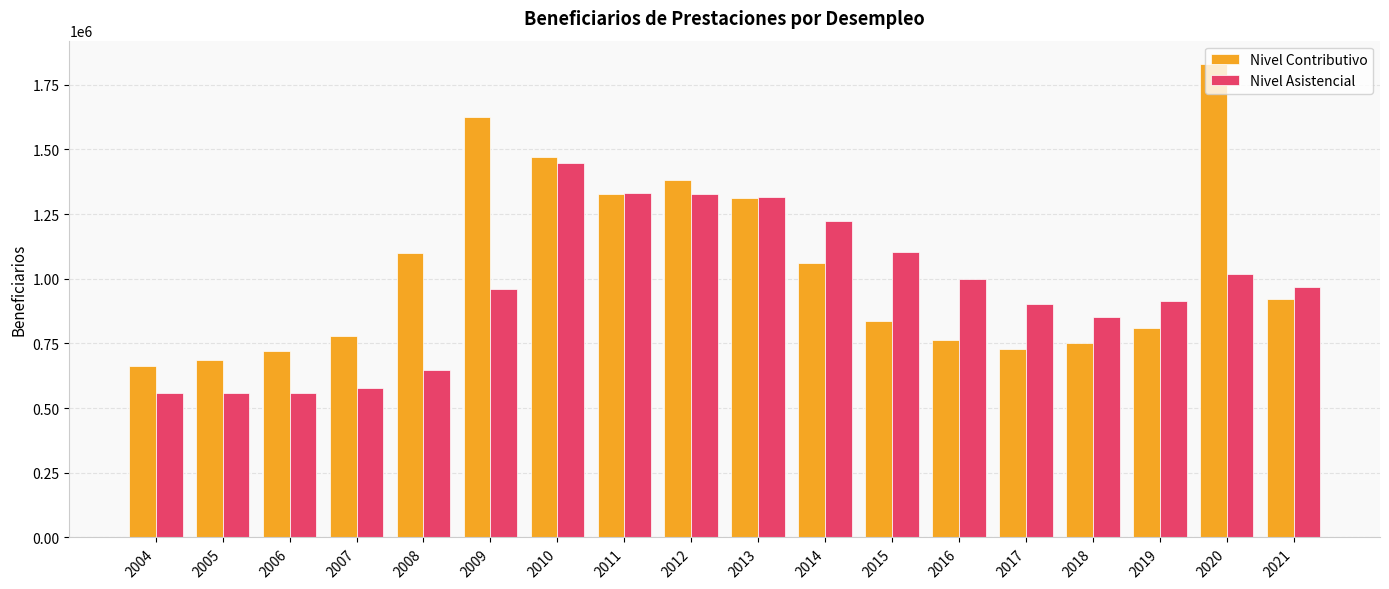

What is the difference between the highest and lowest values at 2012?

54234